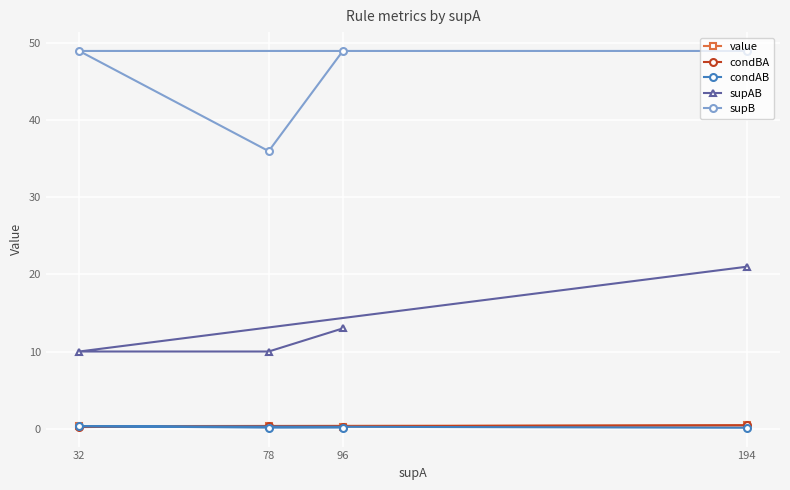

What is the minimum value shown in the chart?

0.1